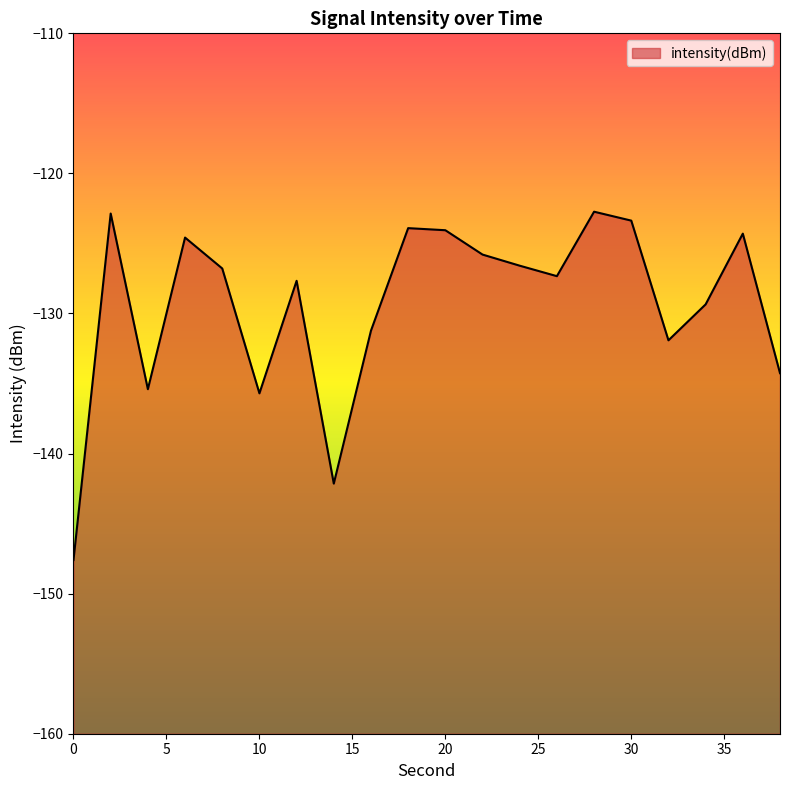

Between 16 and 2, which is larger?

2